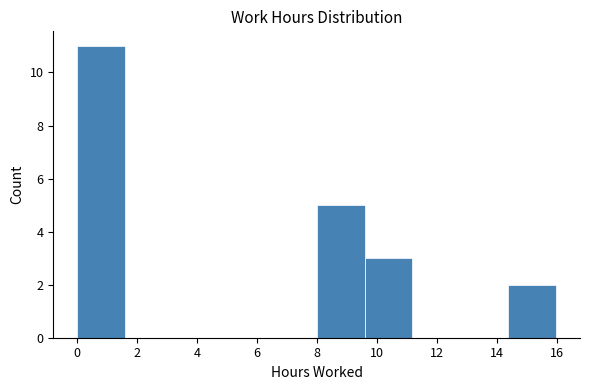

Reading left to right, list every bar in this chart as the range it spans on the x-axis followed by its height. Neither the bar edges nor the heights are printed on the chart, so give them approximately, as read against the axes.

0.0 to 1.6: 11
1.6 to 3.2: 0
3.2 to 4.8: 0
4.8 to 6.4: 0
6.4 to 8.0: 0
8.0 to 9.6: 5
9.6 to 11.2: 3
11.2 to 12.8: 0
12.8 to 14.4: 0
14.4 to 16.0: 2